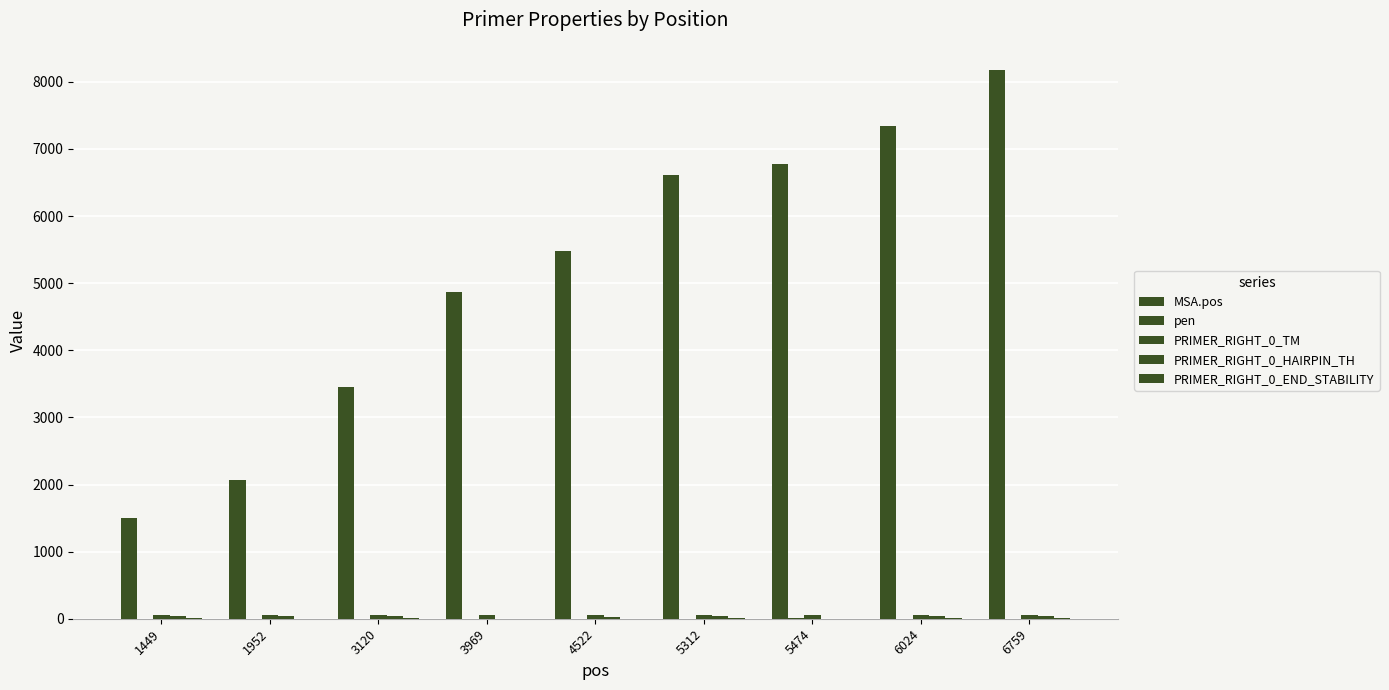

What is the difference between the PRIMER_RIGHT_0_HAIRPIN_TH values at 5474 and 5312?

37.6